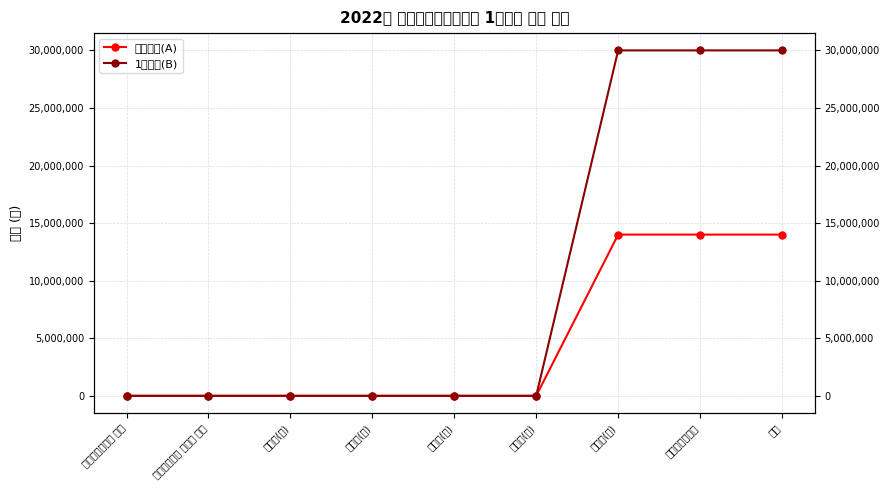

What is the label of the 7th point from the left?

이월금(항)